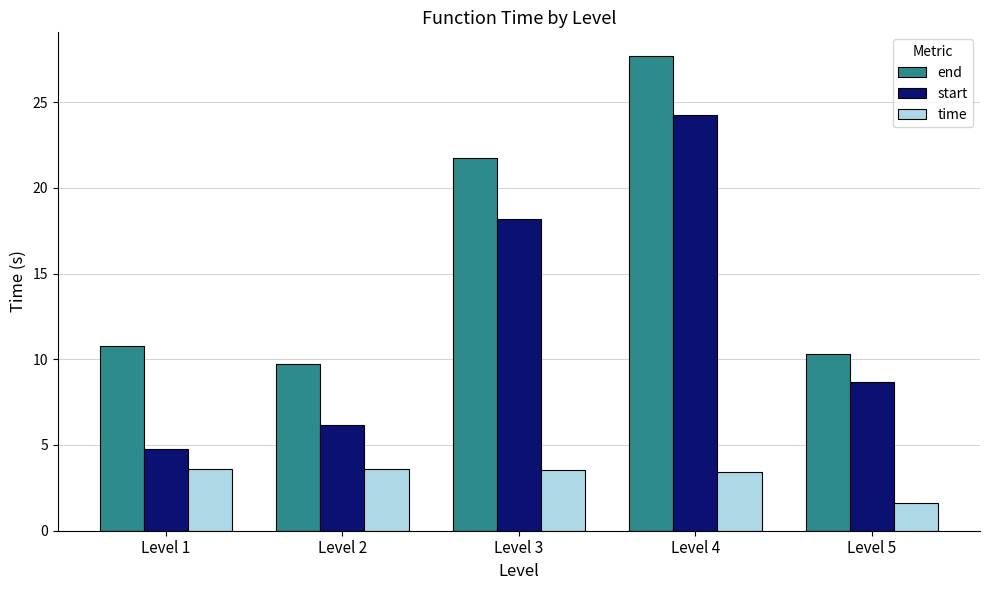

What is the spread (max minus min) of values at Level 1?

7.2